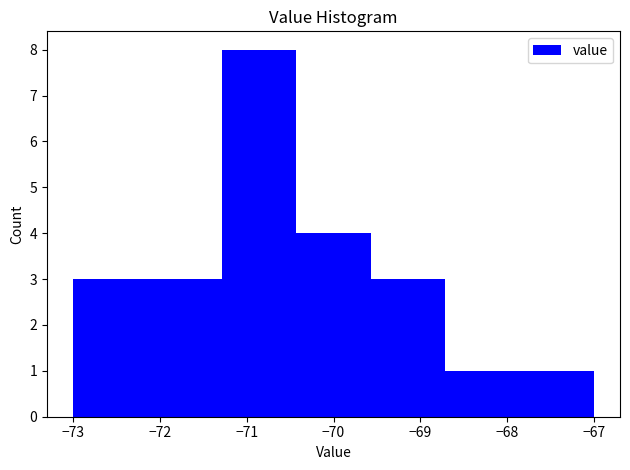

Over which range of the x-axis is the bar tallest?

-71.3 to -70.4